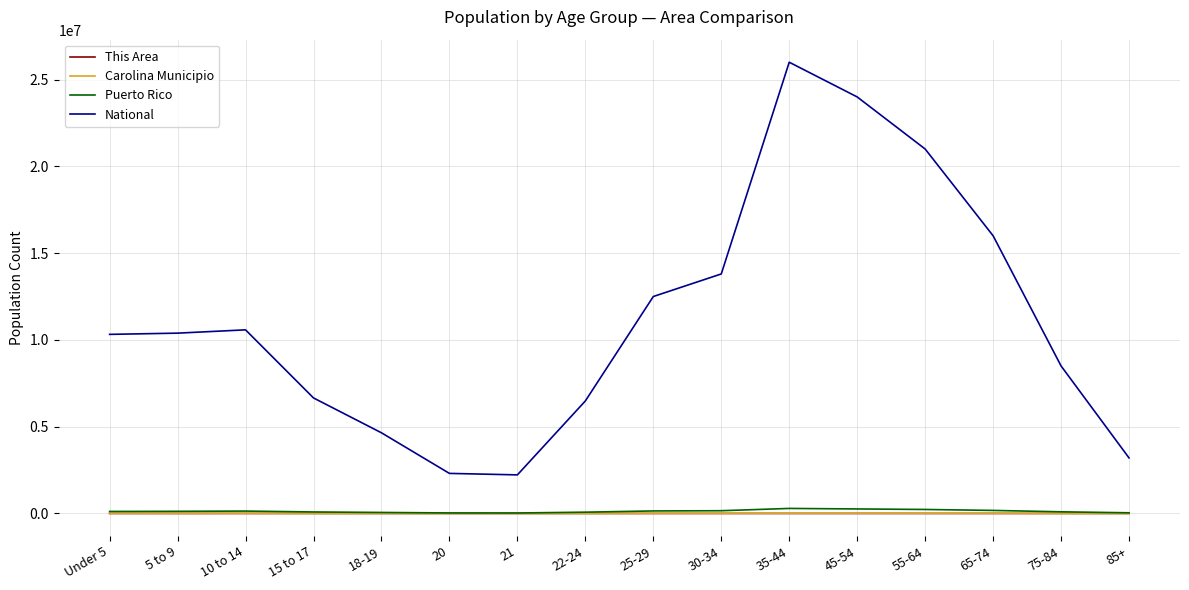

Which series has the largest total across all categories?

National